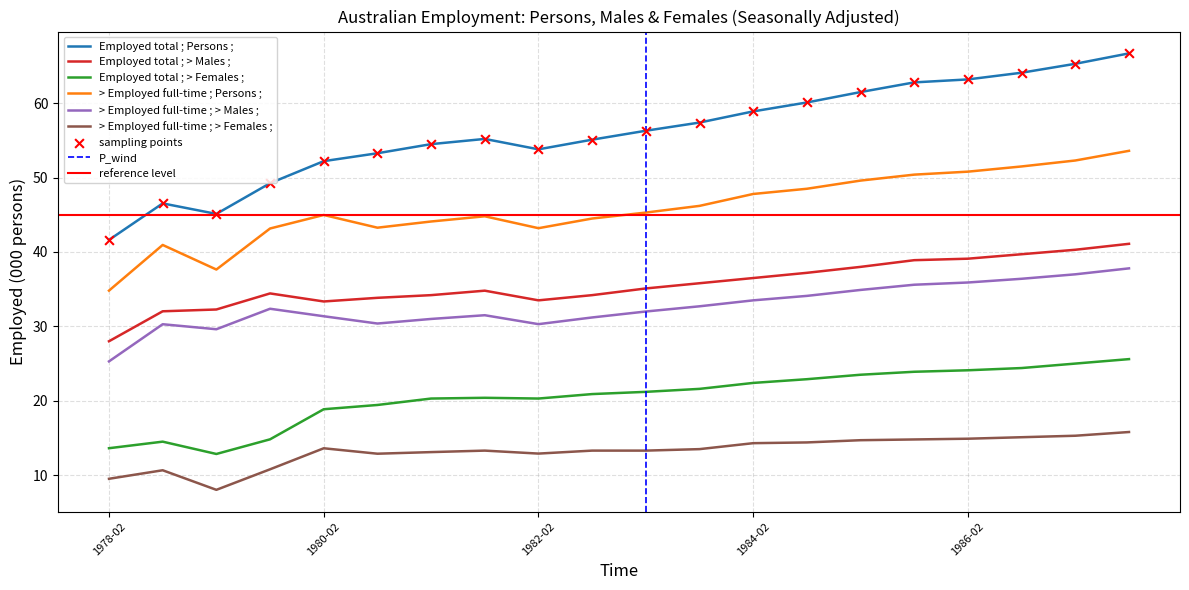

What are all the series names shown in the legend?

Employed total ; Persons ;, Employed total ; > Males ;, Employed total ; > Females ;, > Employed full-time ; Persons ;, > Employed full-time ; > Males ;, > Employed full-time ; > Females ;